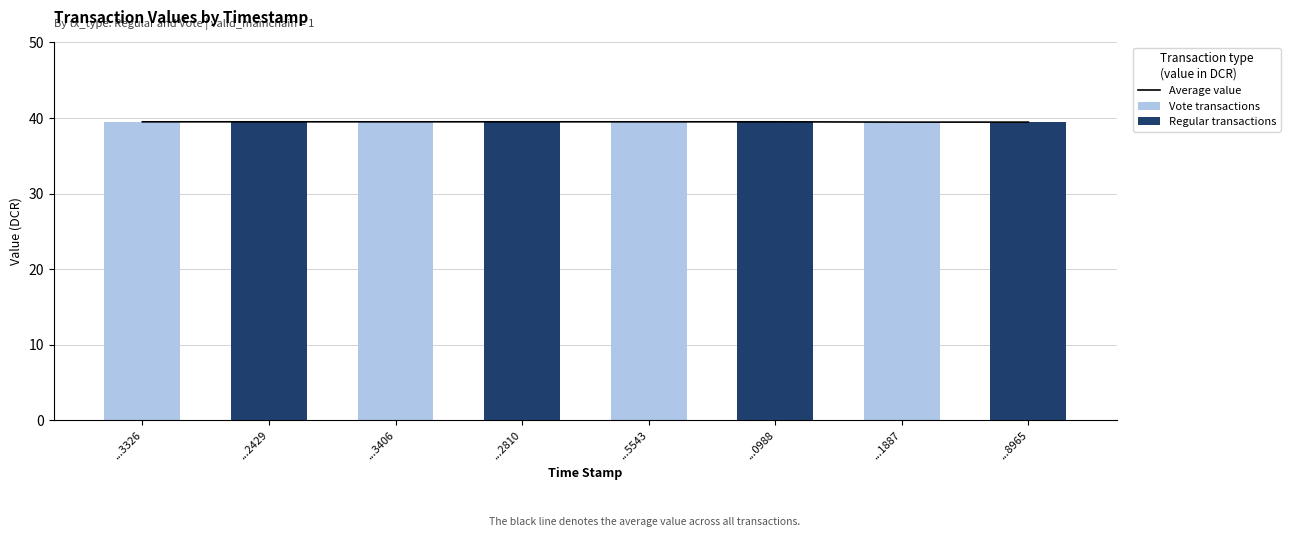

At which category is the sum across all series the highest?

...2429